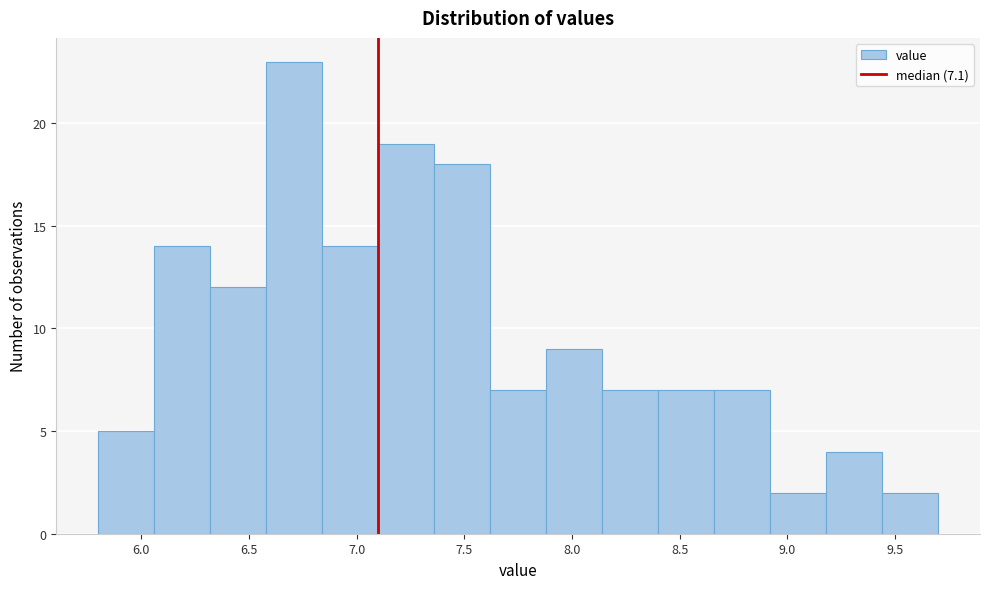

Over which range of the x-axis is the bar tallest?

6.58 to 6.84